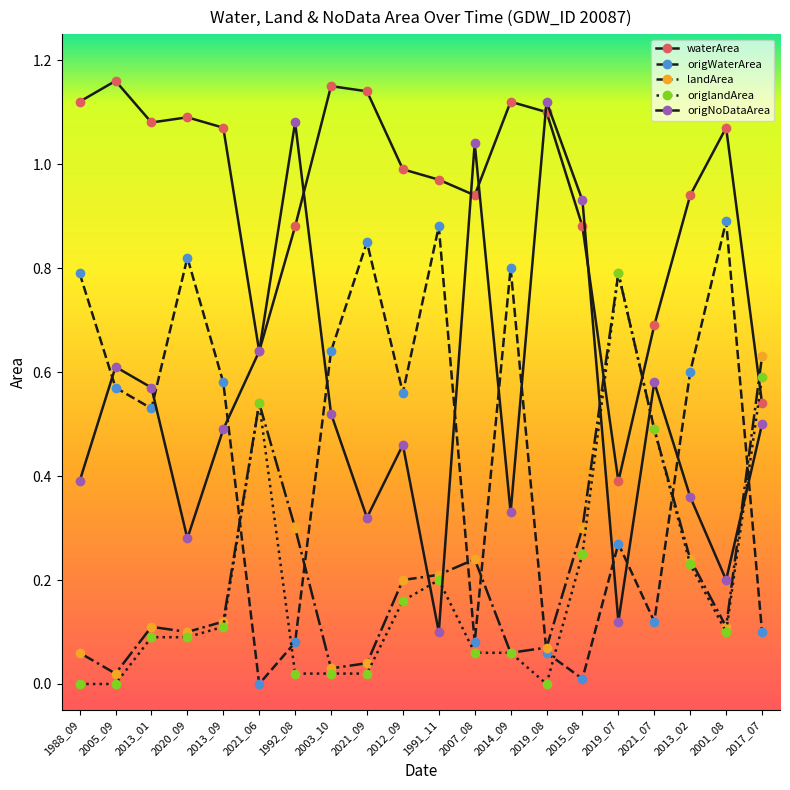

Reading right to left, extract all data points from this chart.

waterArea: 0.5	1.1	0.9	0.7	0.4	0.9	1.1	1.1	0.9	1.0	1.0	1.1	1.1	0.9	0.6	1.1	1.1	1.1	1.2	1.1
origWaterArea: 0.1	0.9	0.6	0.1	0.3	0.0	0.1	0.8	0.1	0.9	0.6	0.8	0.6	0.1	0.0	0.6	0.8	0.5	0.6	0.8
landArea: 0.6	0.1	0.2	0.5	0.8	0.3	0.1	0.1	0.2	0.2	0.2	0.0	0.0	0.3	0.5	0.1	0.1	0.1	0.0	0.1
origlandArea: 0.6	0.1	0.2	0.5	0.8	0.2	0.0	0.1	0.1	0.2	0.2	0.0	0.0	0.0	0.5	0.1	0.1	0.1	0.0	0.0
origNoDataArea: 0.5	0.2	0.4	0.6	0.1	0.9	1.1	0.3	1.0	0.1	0.5	0.3	0.5	1.1	0.6	0.5	0.3	0.6	0.6	0.4